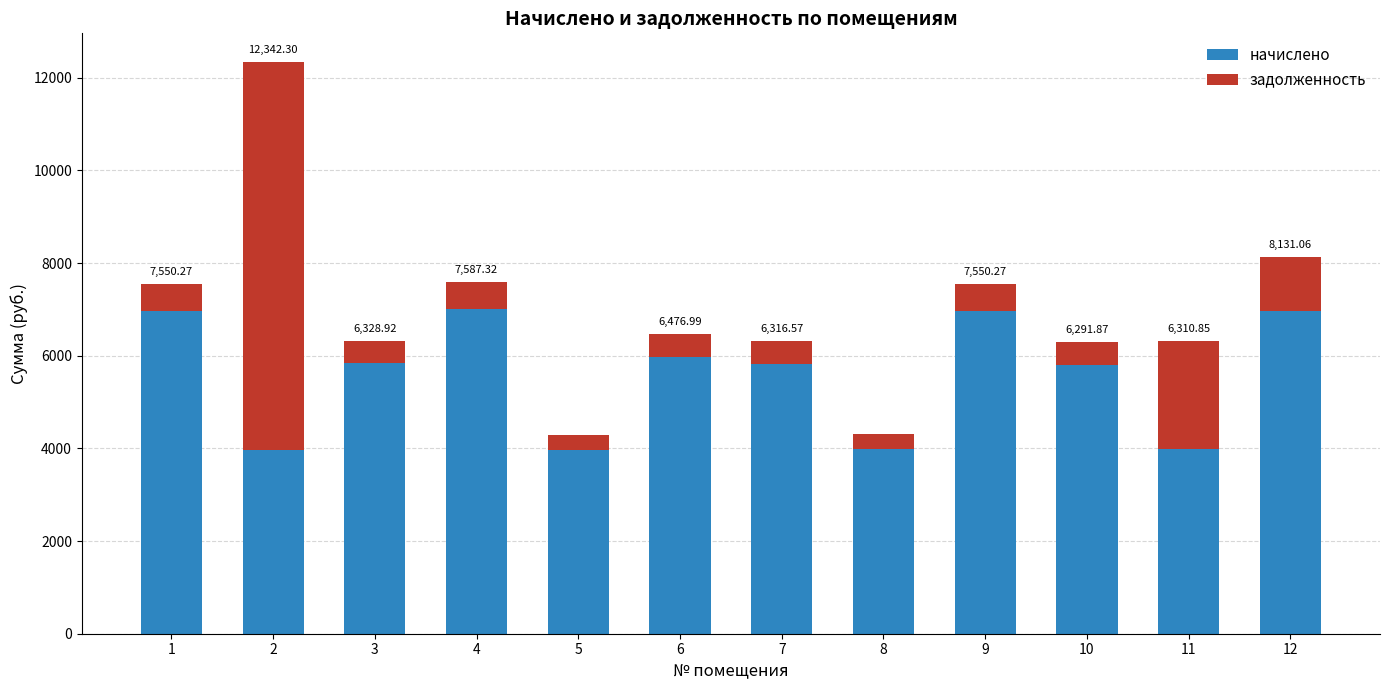

What is the total value across all series at 9?

7550.3